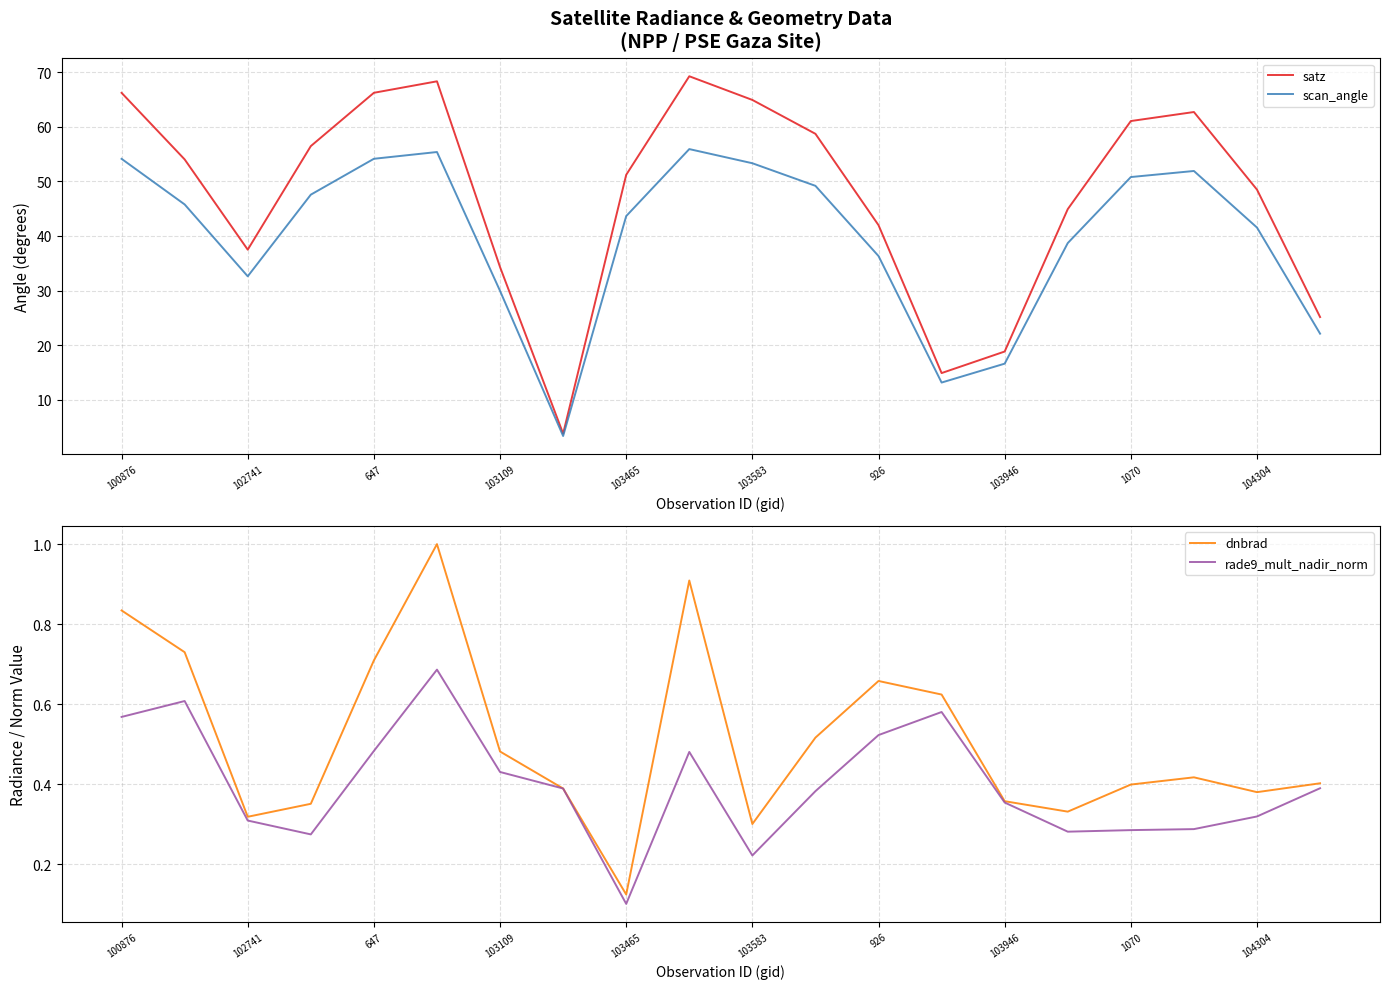

True or false: dnbrad has a value of 0.2 at 100876.

False